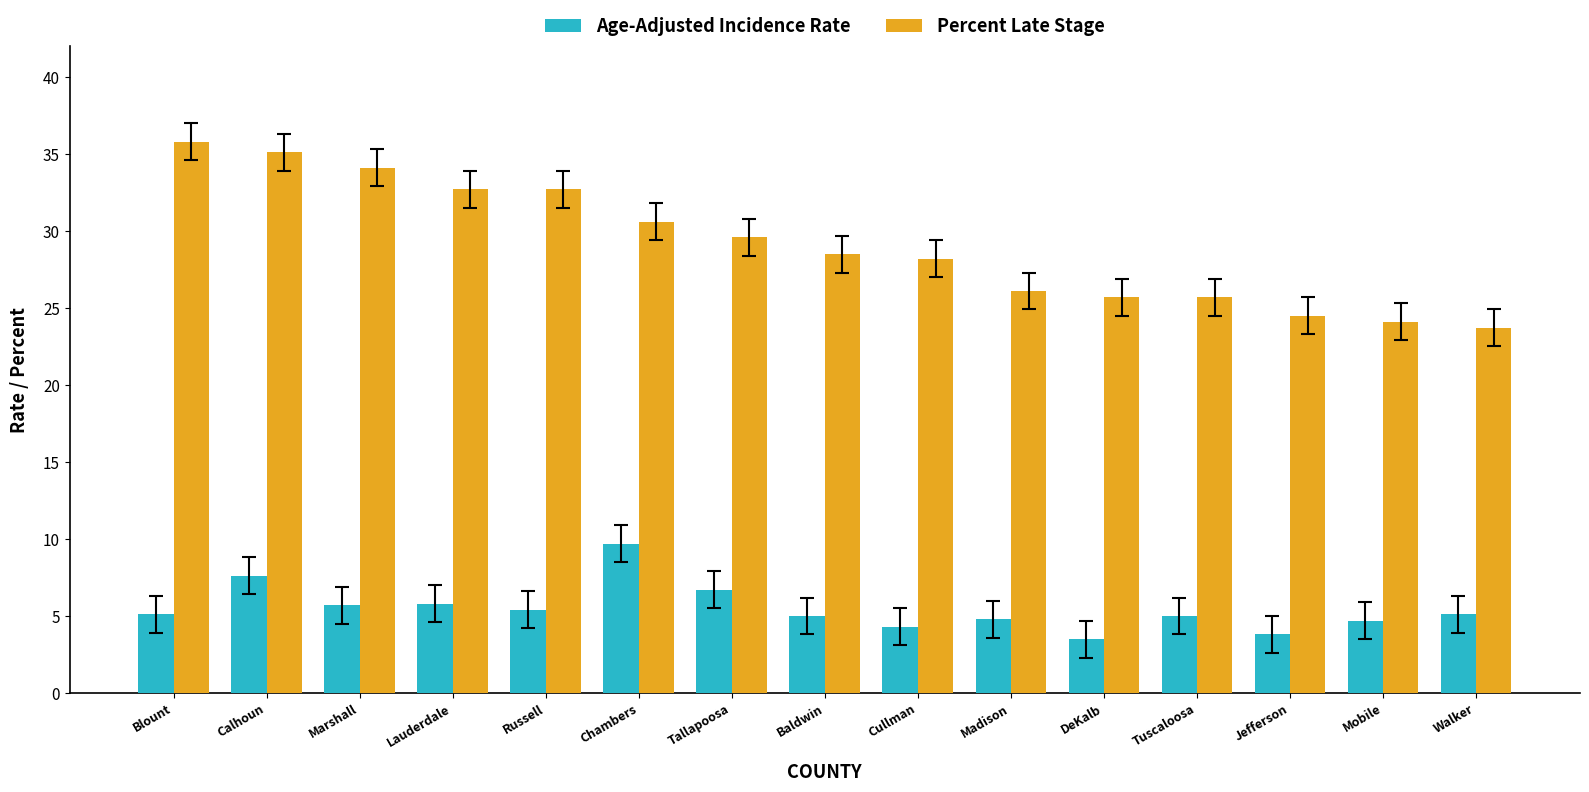

The value of Age-Adjusted Incidence Rate at Walker is 5.1. True or false?

True